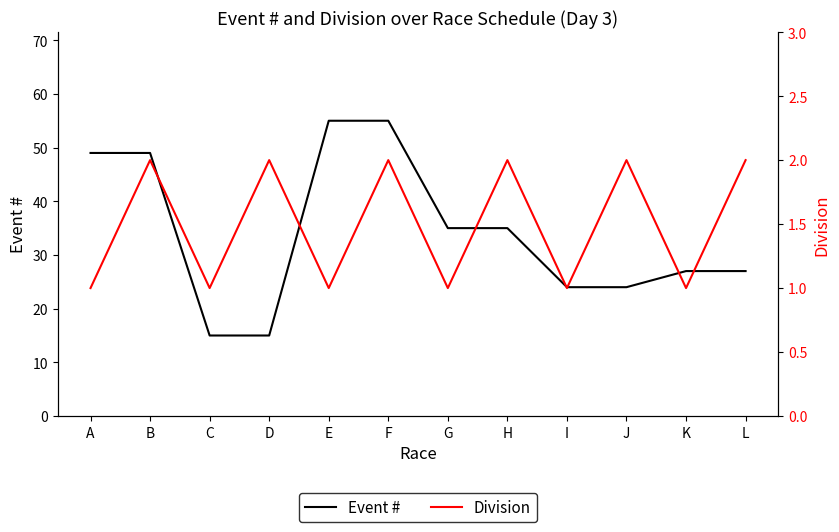

Is it true that Event # equals 49 at B?

True